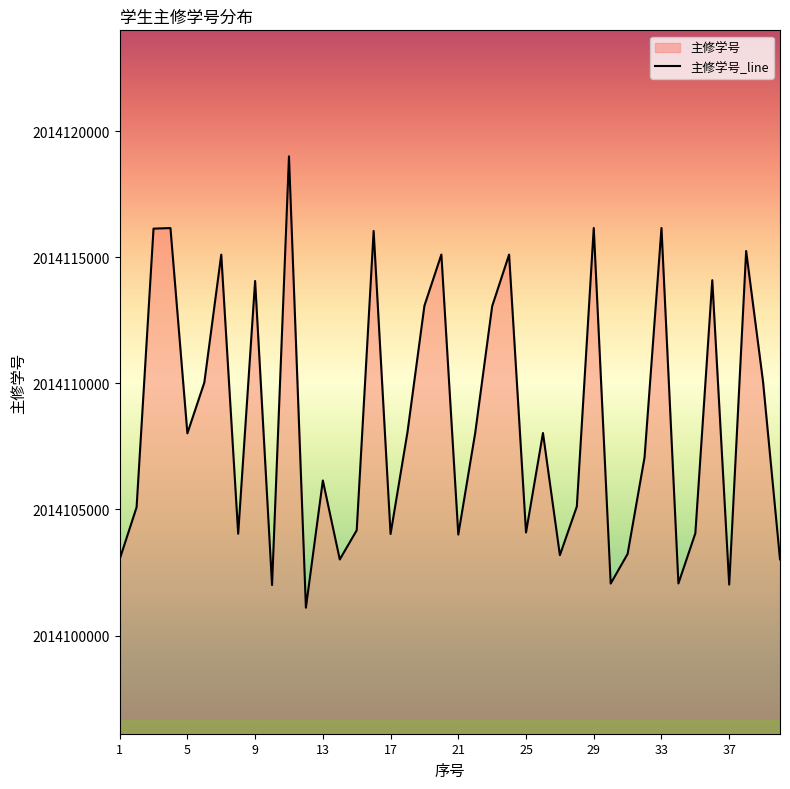

What is the smallest value displayed?

2014101103